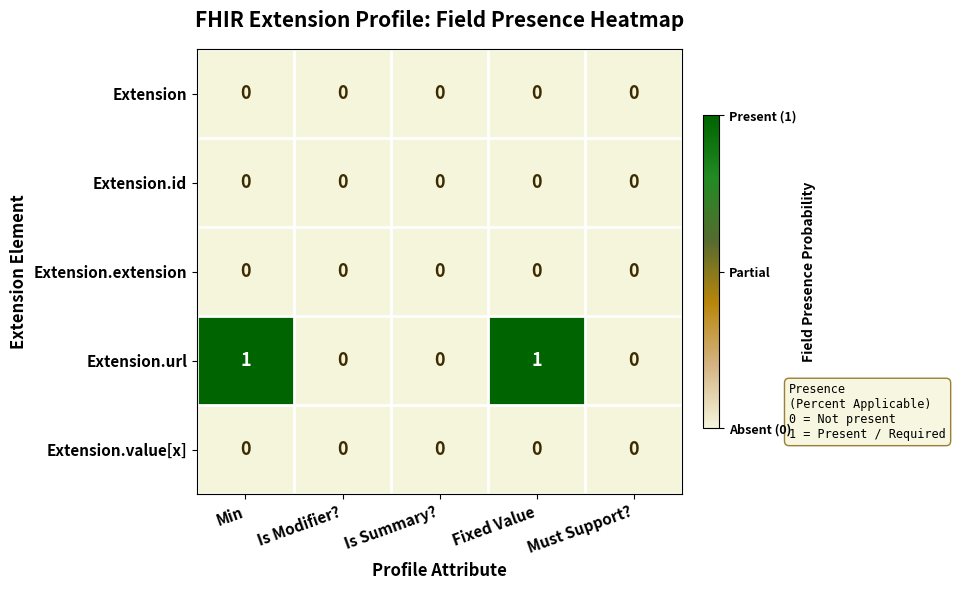

Which series changed the most between Min and Is Summary??

Extension.url